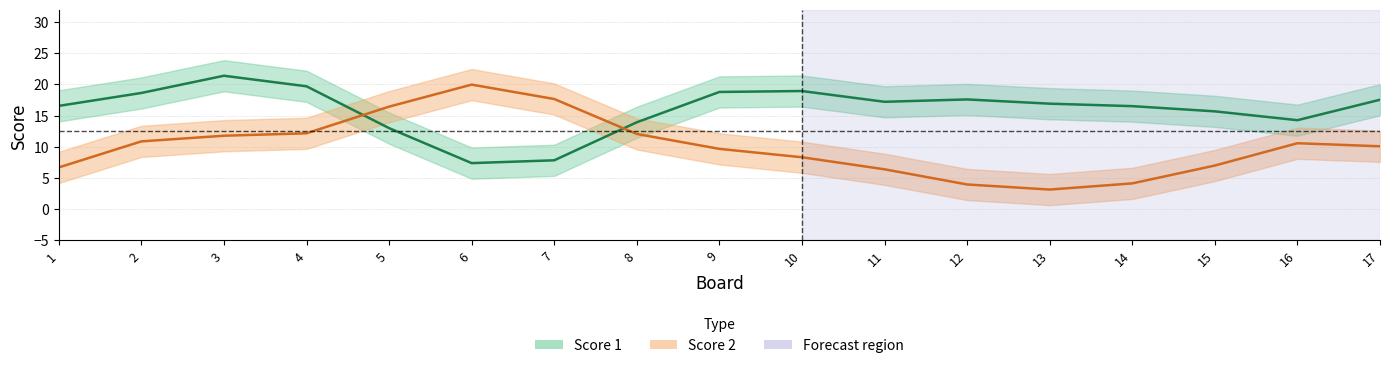

Which series has the largest total across all categories?

Score 1